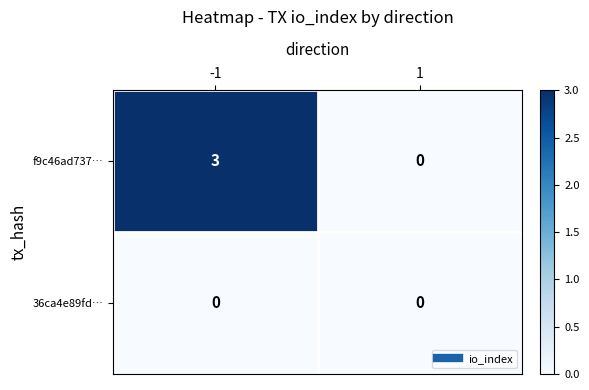

At which category is the sum across all series the highest?

-1